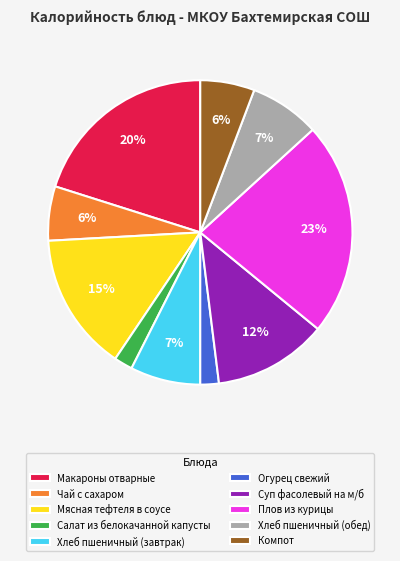

To the nearest percent, what is the difference between the Компот and Макароны отварные slice percentages?

14%